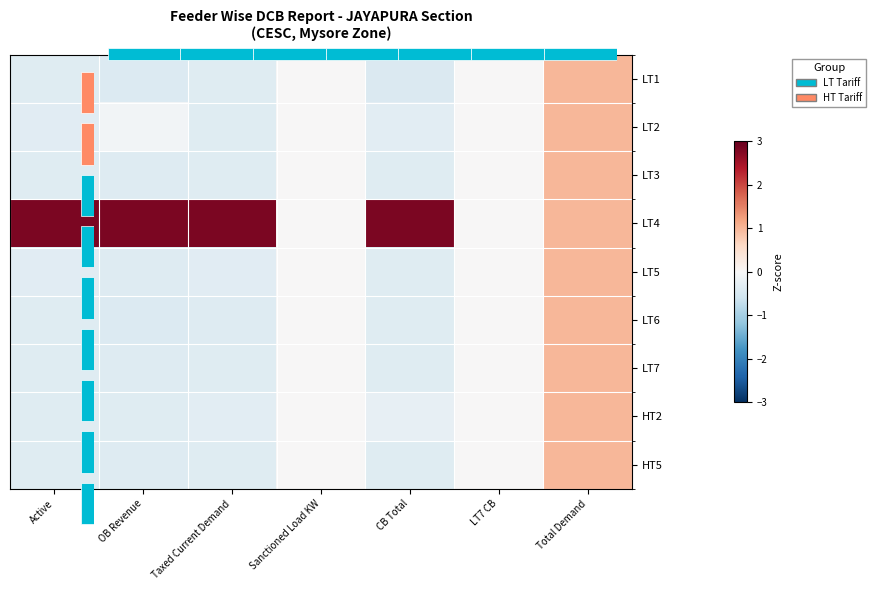

How many values in the HT5 series exceed 0?

1